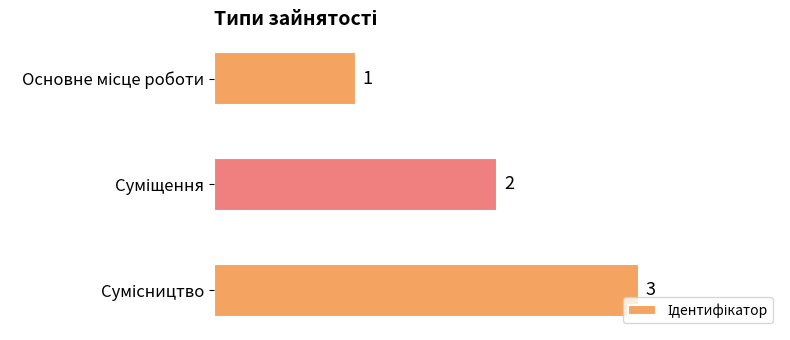

What is the greatest value displayed?

3